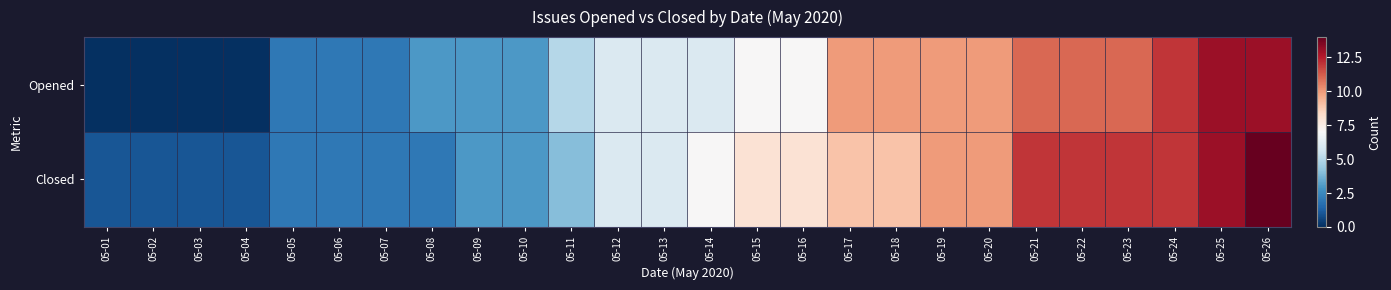

At how many categories does at least one series exceed 1?

22